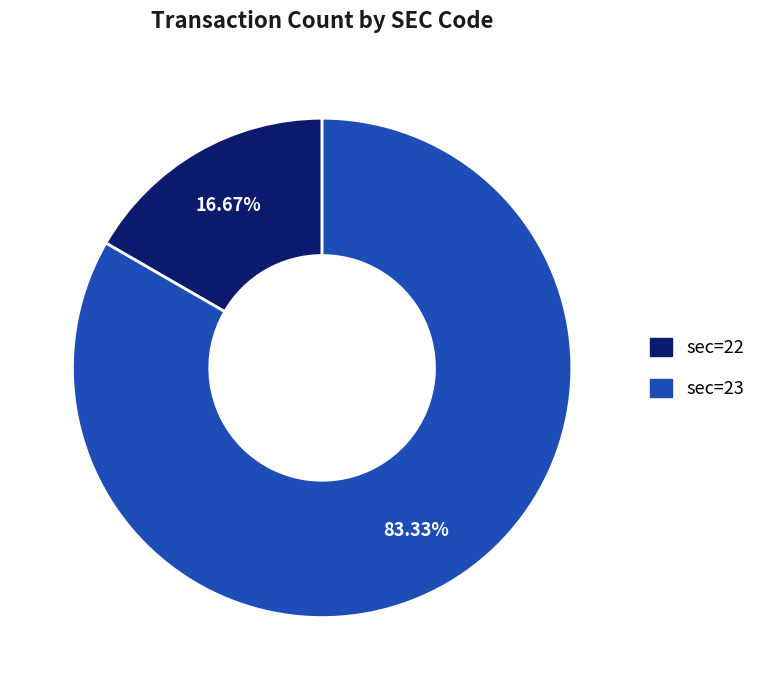

Does any single category account for the majority?

Yes